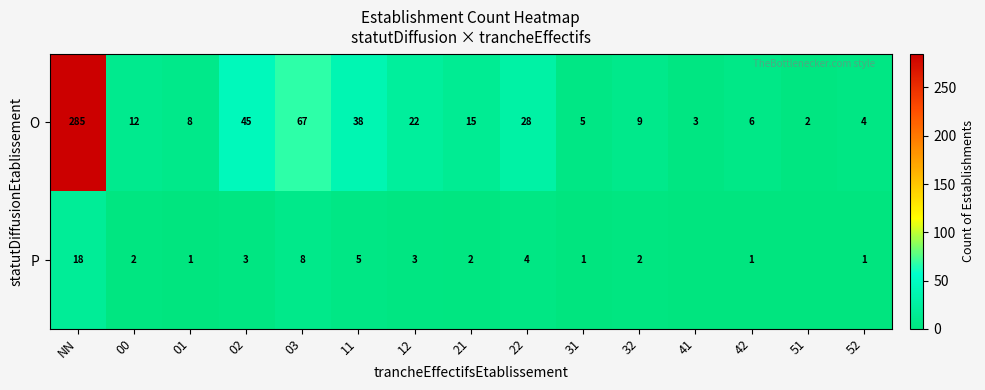

Between 22 and 31, which is larger?

22